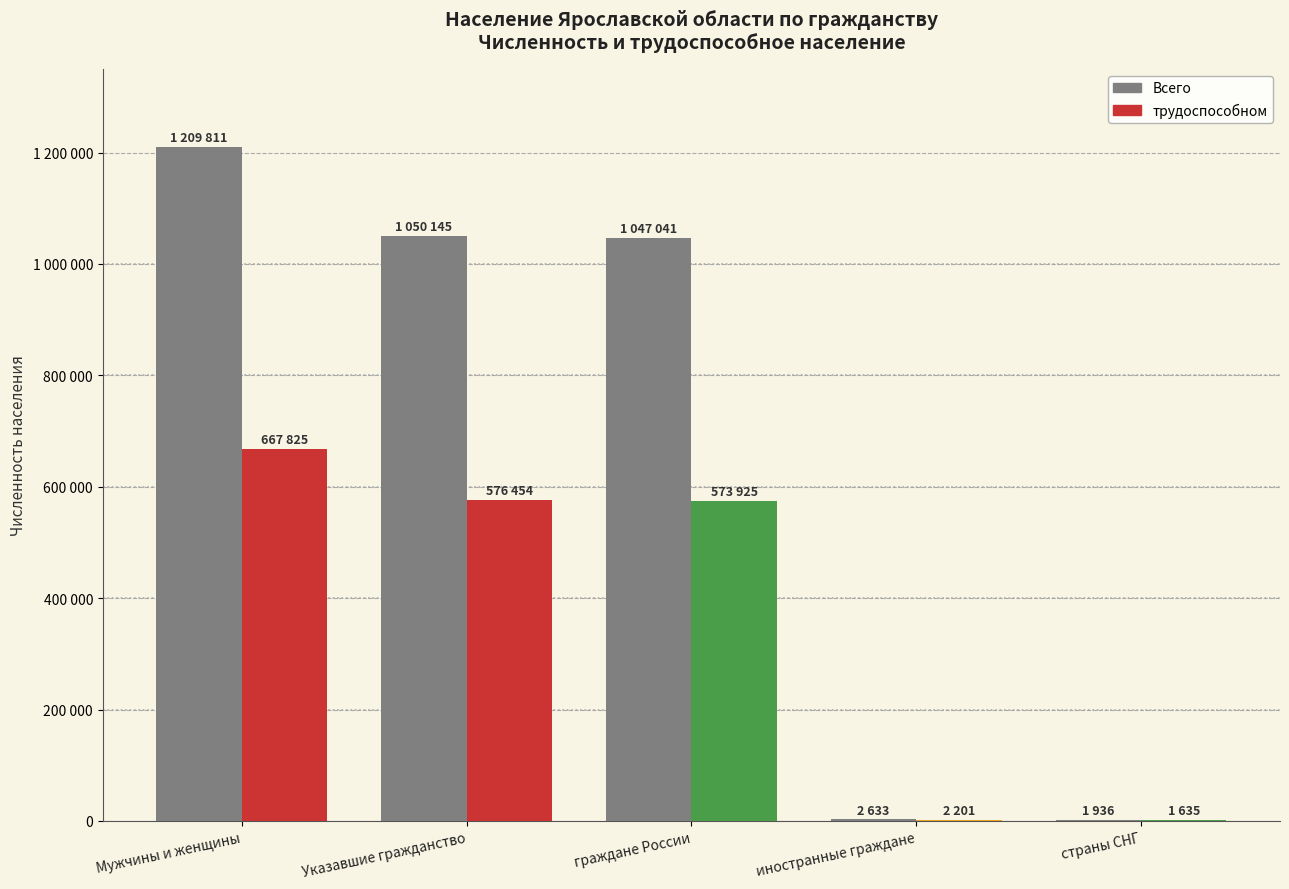

List the series in order of their peak value, highest first.

Всего, трудоспособном